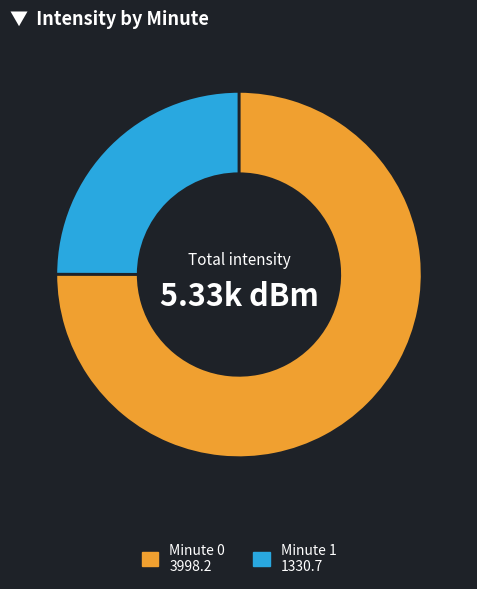

Is there a majority slice in this chart?

Yes